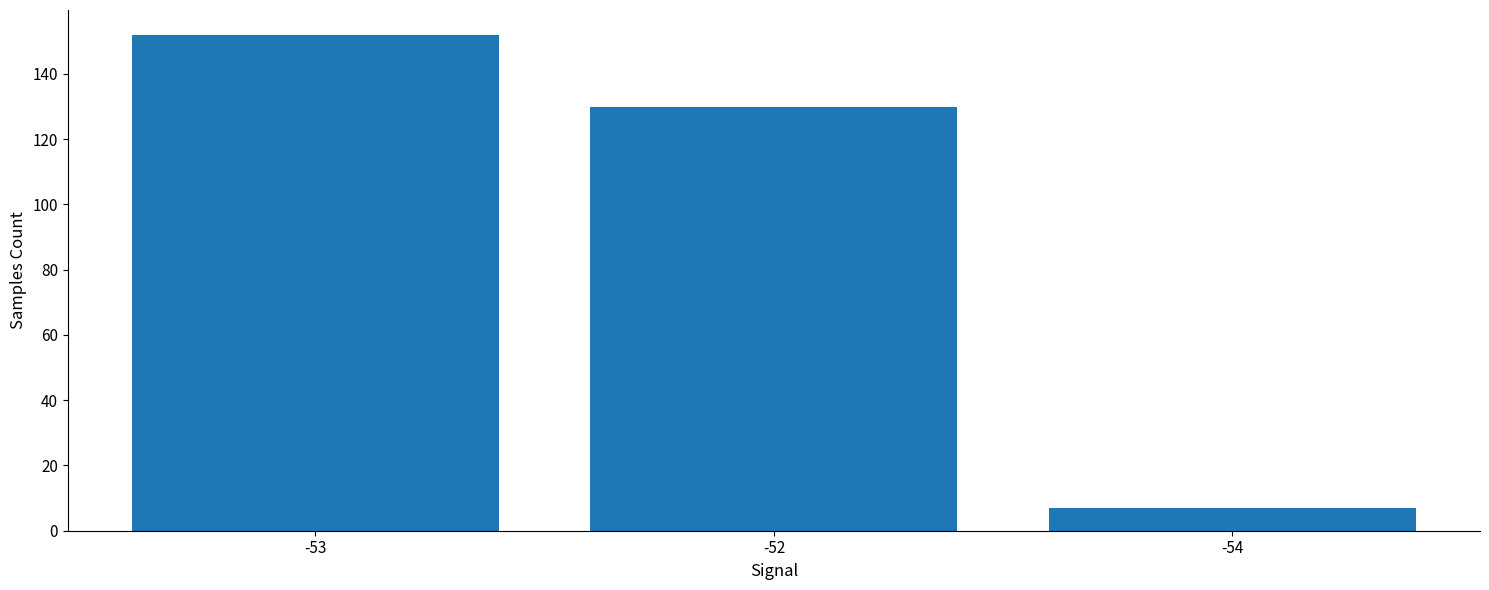

What is the change in value from -53 to -52?

-22